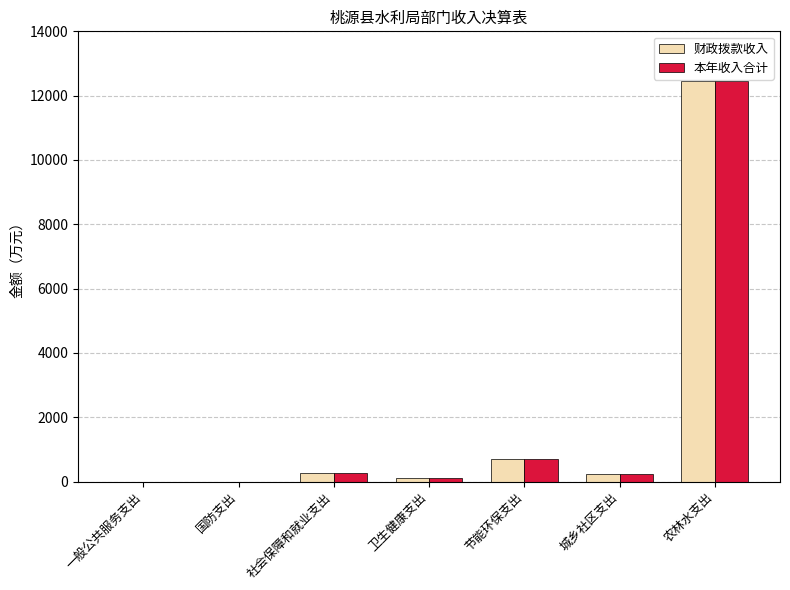

At which category is the sum across all series the highest?

农林水支出